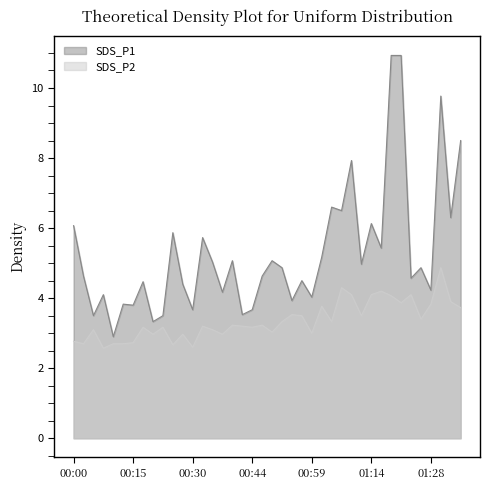

At which category does SDS_P2 reach its first local peak?

00:05